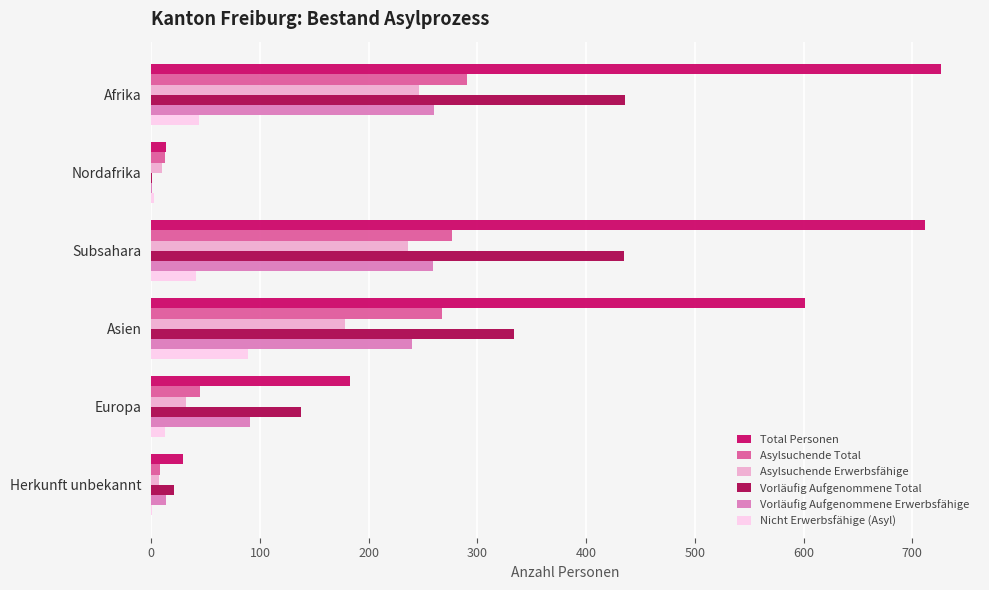

At which label is Asylsuchende Total closest to 149?

Europa